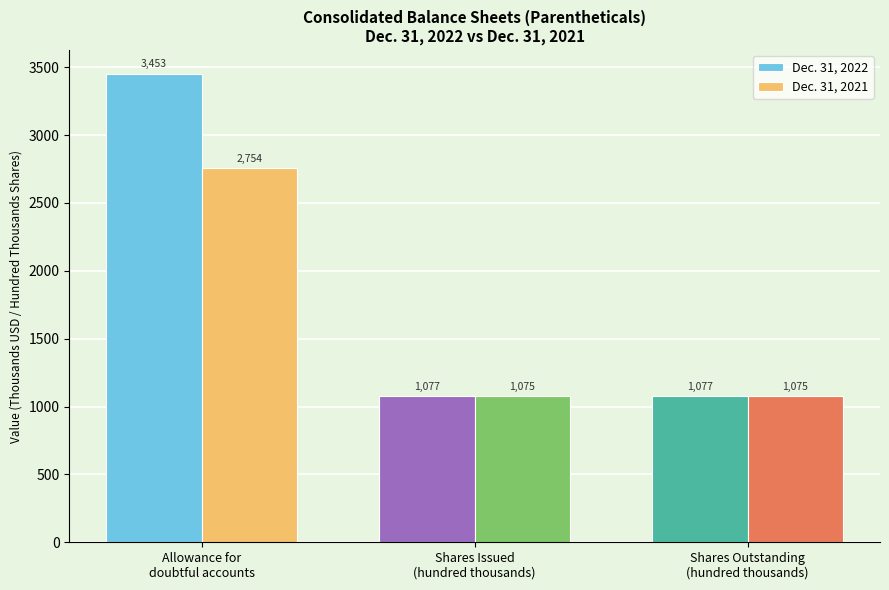

What is the lowest value of the Dec. 31, 2021 series?

1075.1